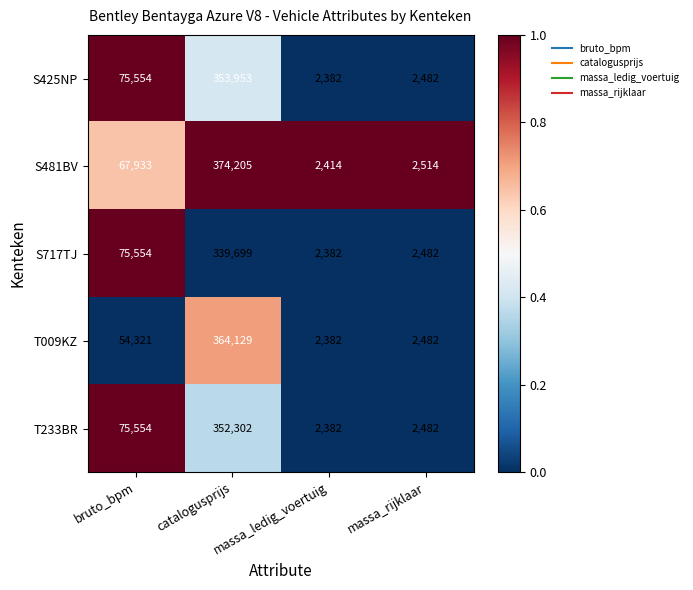

How many data points does each series have?

4